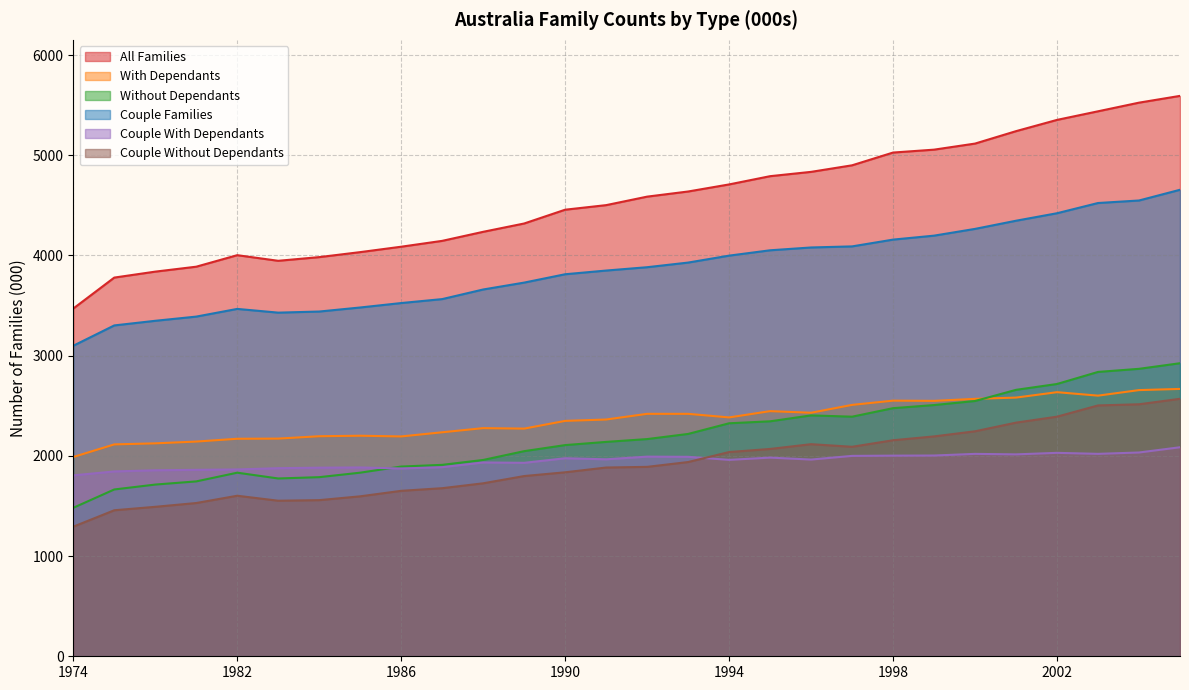

True or false: Without Dependants has more than 1 points higher than both neighbors.

True